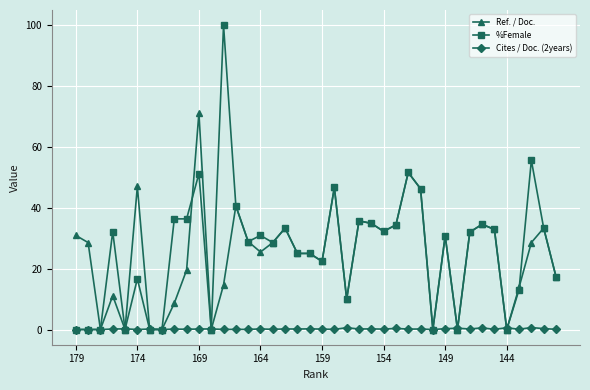

At how many categories does at least one series exceed 7?

32